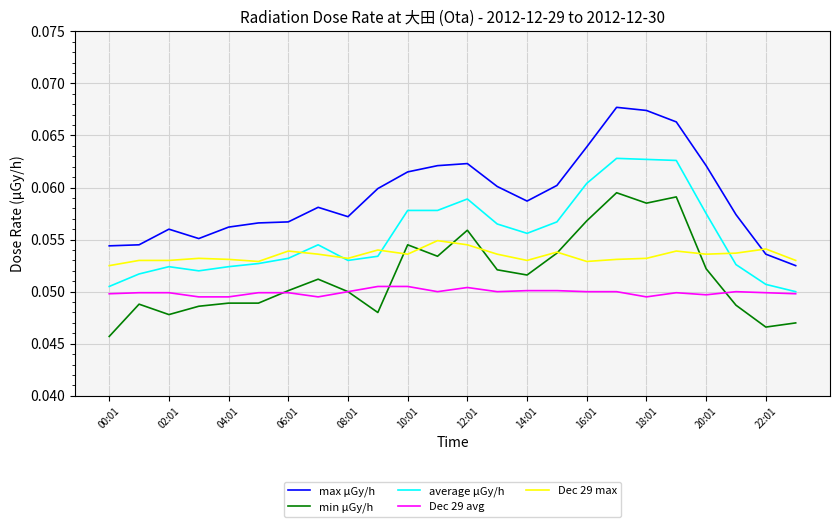

True or false: max μGy/h and min μGy/h cross at least once.

False